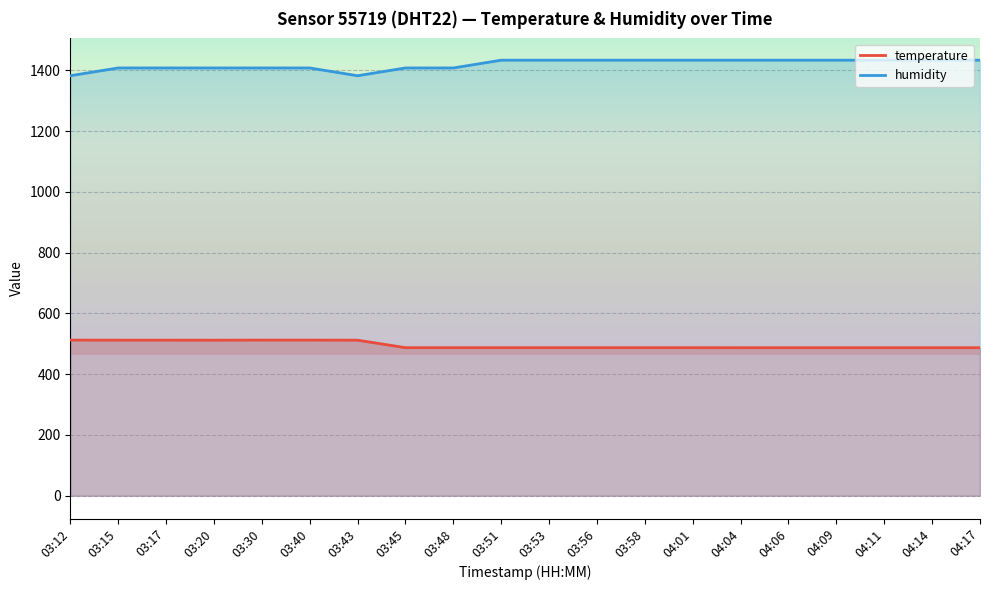

True or false: temperature and humidity cross at least once.

False